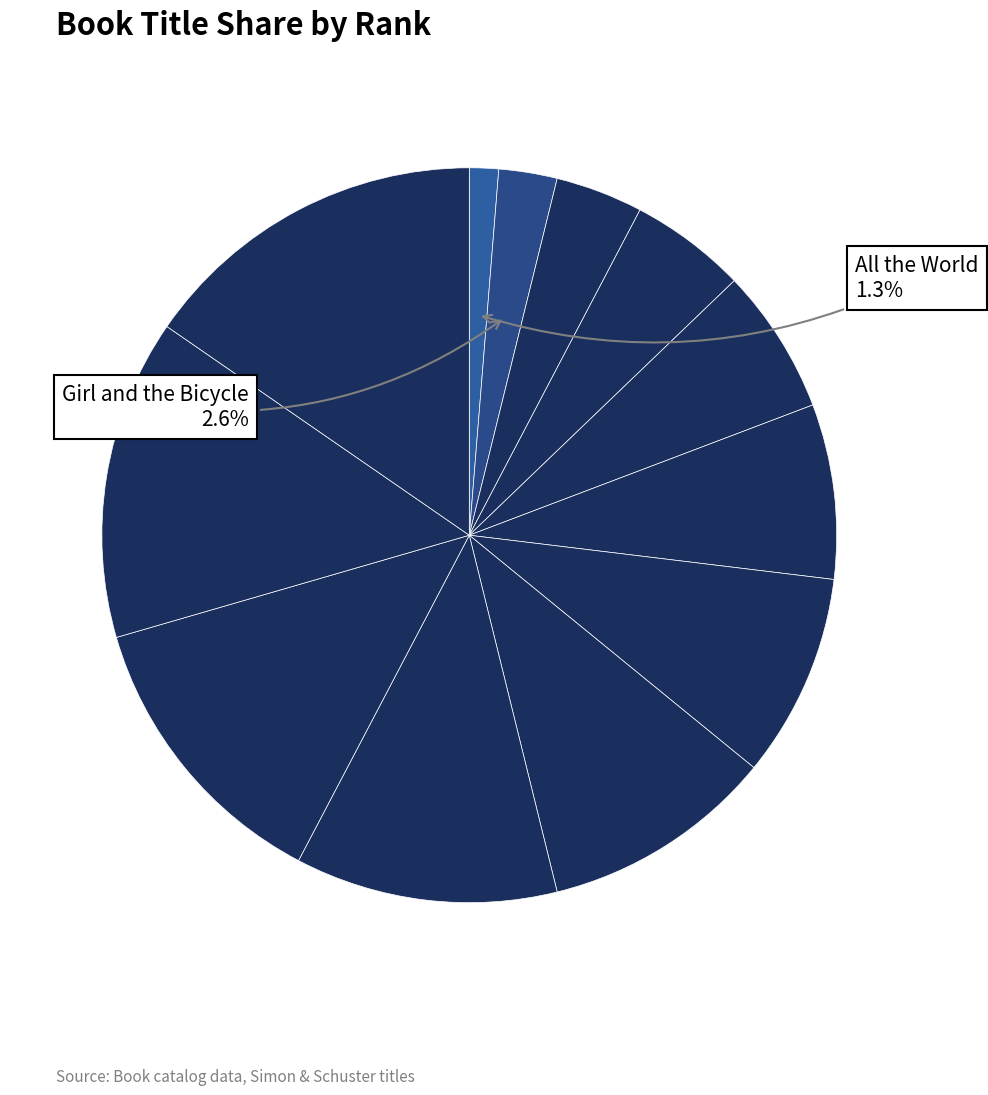

Count the number of slices in the pie.

12